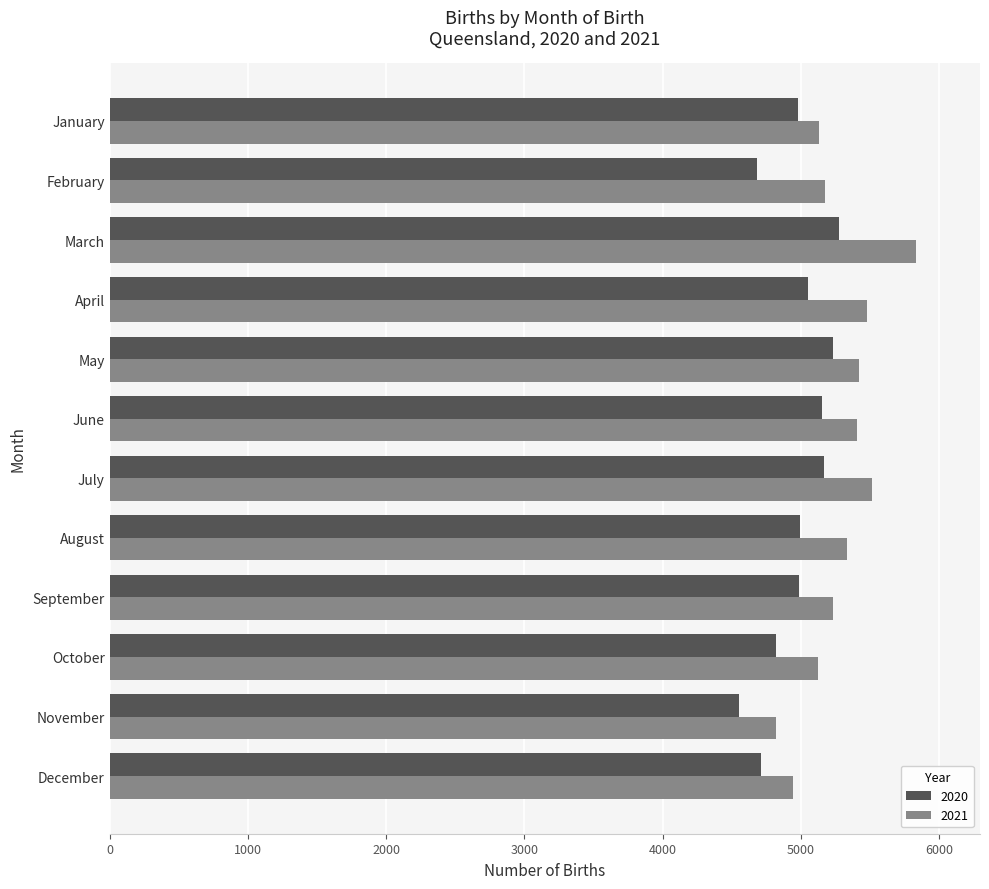

Is the value of 2020 at January greater than the value of 2021 at June?

No